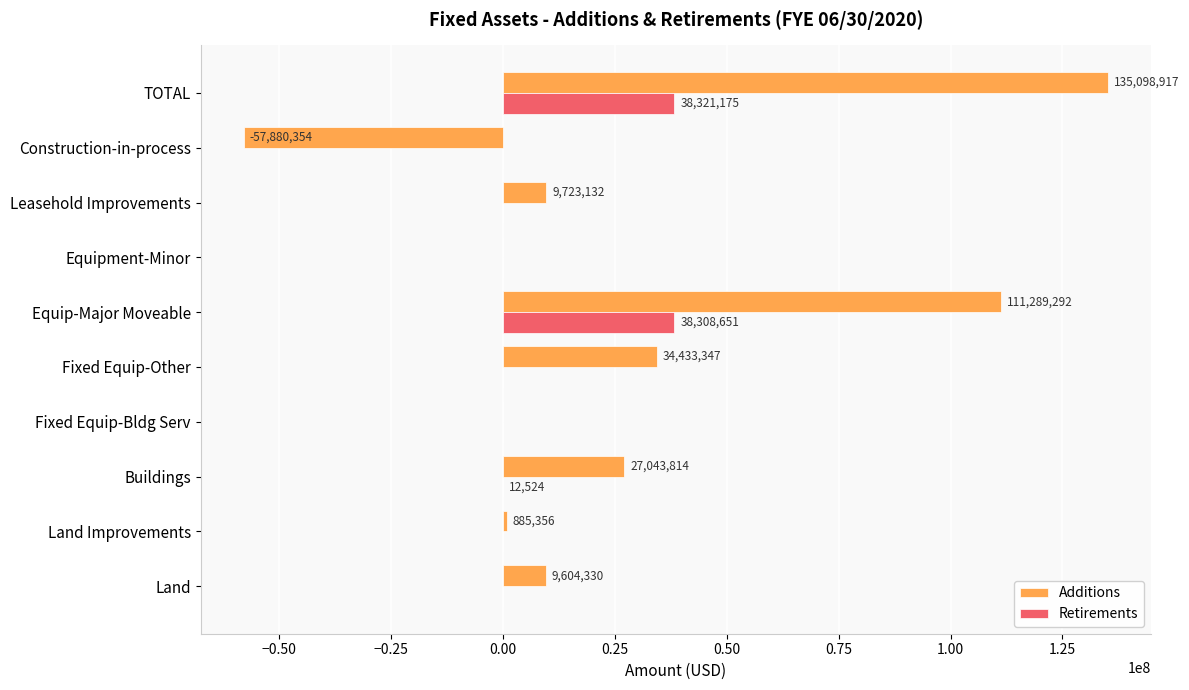

What is the sum of the Additions values at Equipment-Minor and Land Improvements?

885356